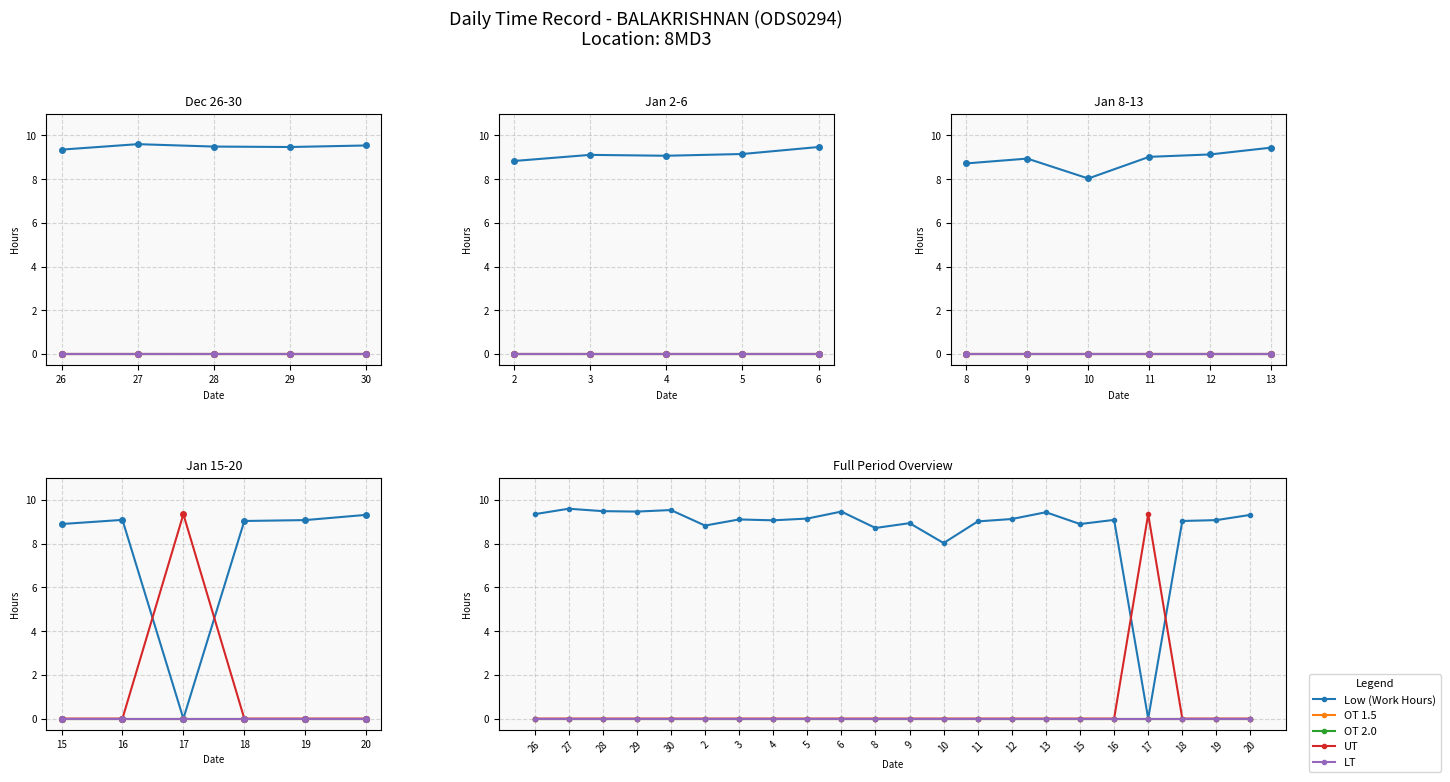

In Low (Work Hours), how many points are higher than both neighbors (excluding endpoints)?

7